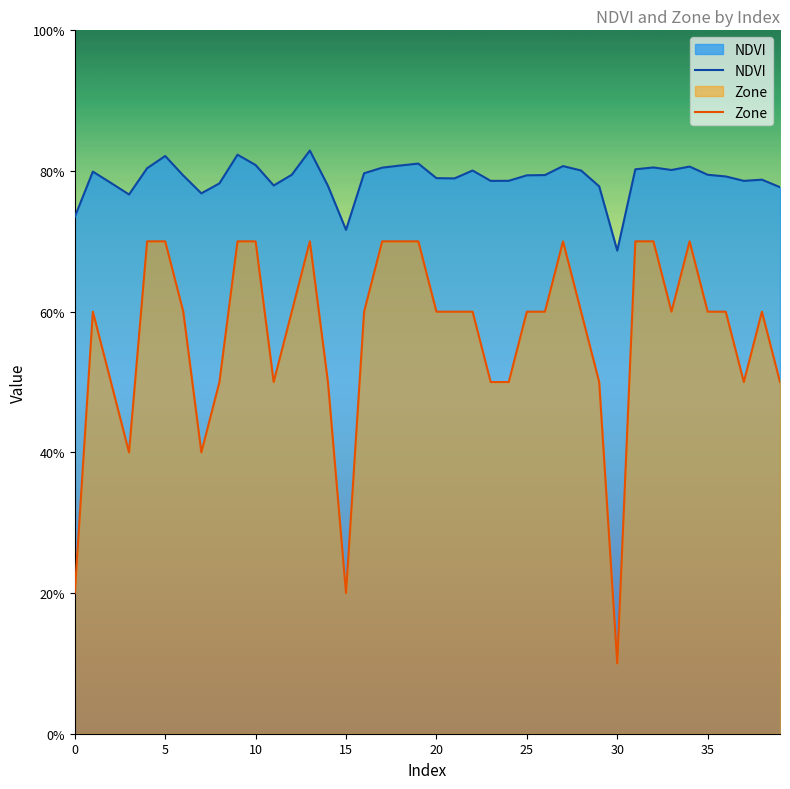

What is the highest value of the NDVI series?

0.8